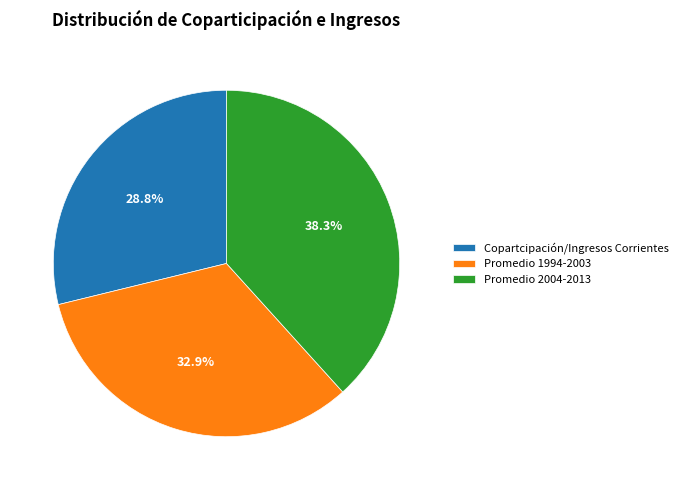

To the nearest percent, what percentage of the pie is Promedio 2004-2013?

38%